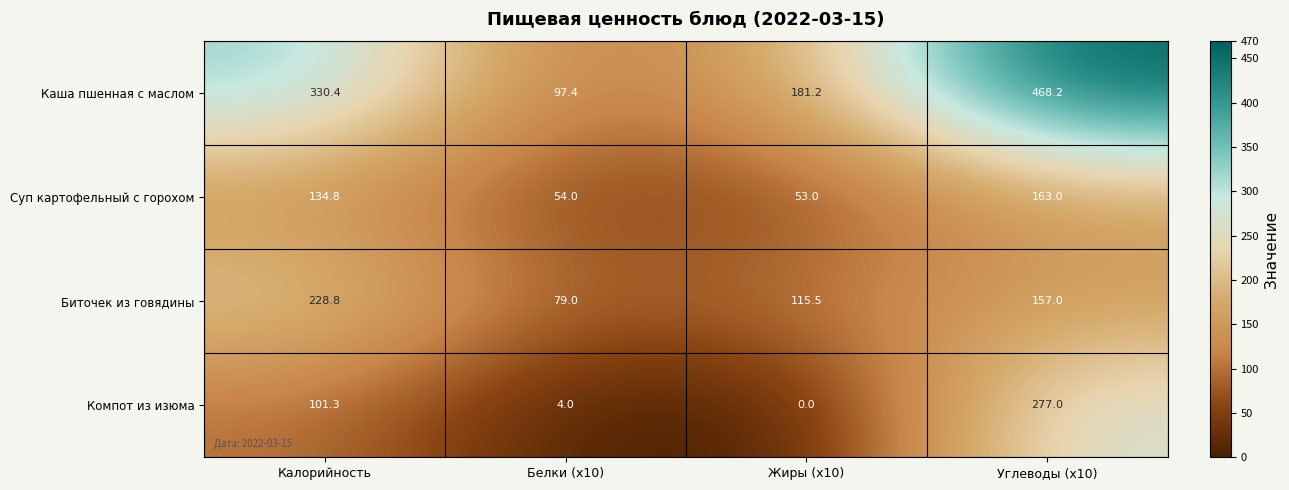

How many values in the Каша пшенная с маслом series are below 330?

2